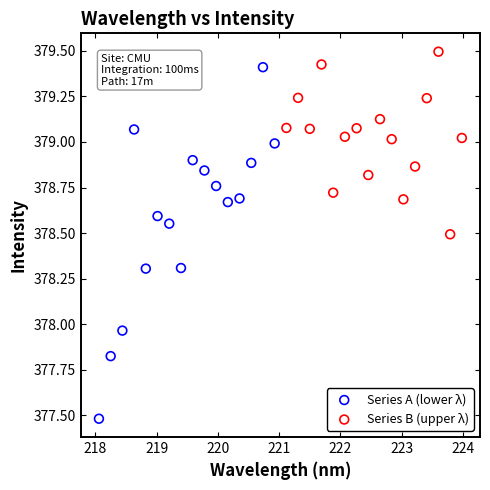

What are all the series names shown in the legend?

Series A (lower λ), Series B (upper λ)